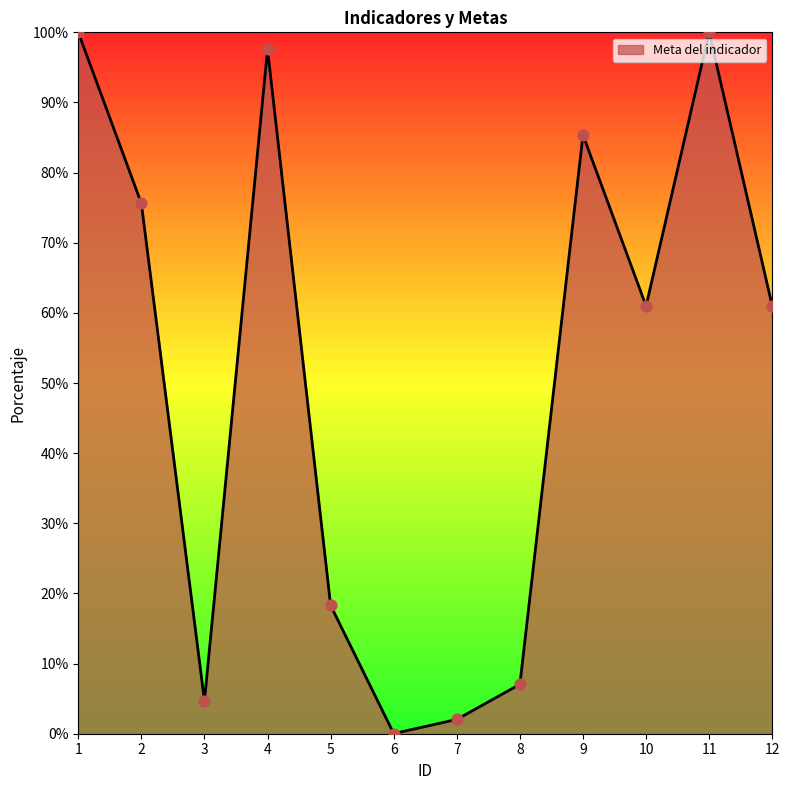

What is the ratio of the value at 12 to the value at 4?

0.6